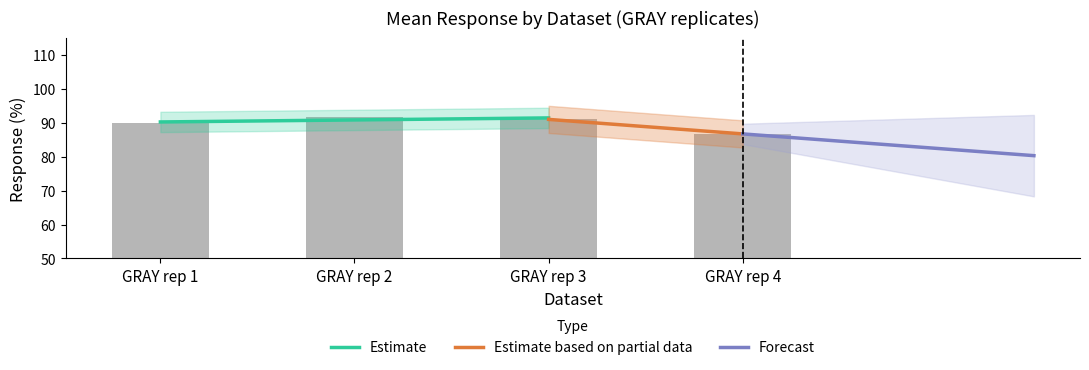

Is the value of GRAY rep 1 at 4 greater than the value of GRAY rep 4 at 7?

Yes